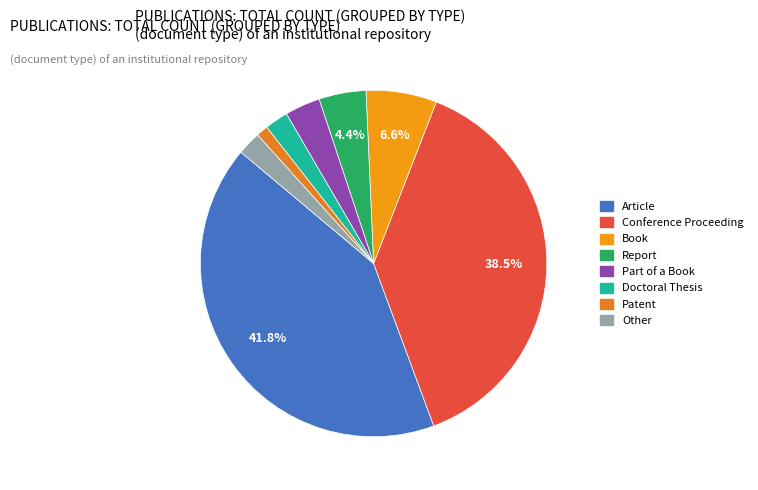

To the nearest percent, what is the difference between the Book and Doctoral Thesis slice percentages?

4%